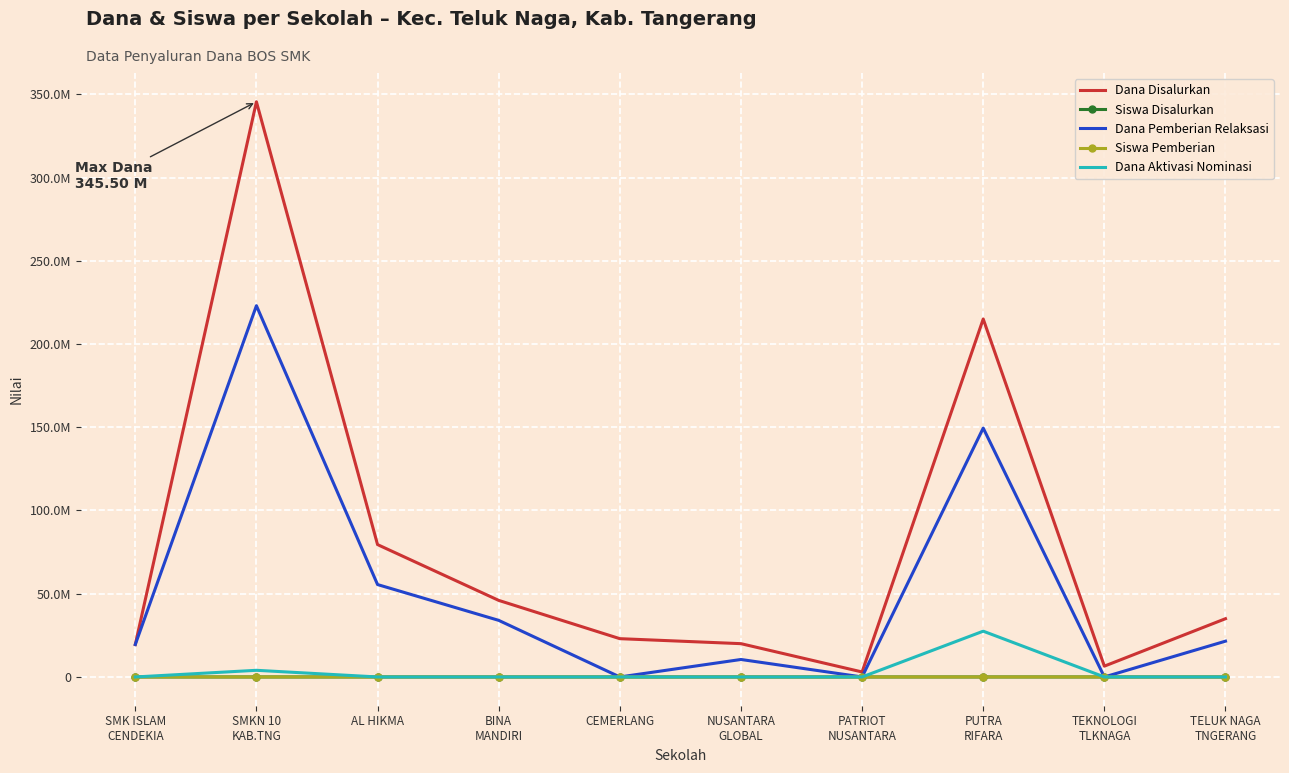

What are all the series names shown in the legend?

Dana Disalurkan, Siswa Disalurkan, Dana Pemberian Relaksasi, Siswa Pemberian, Dana Aktivasi Nominasi